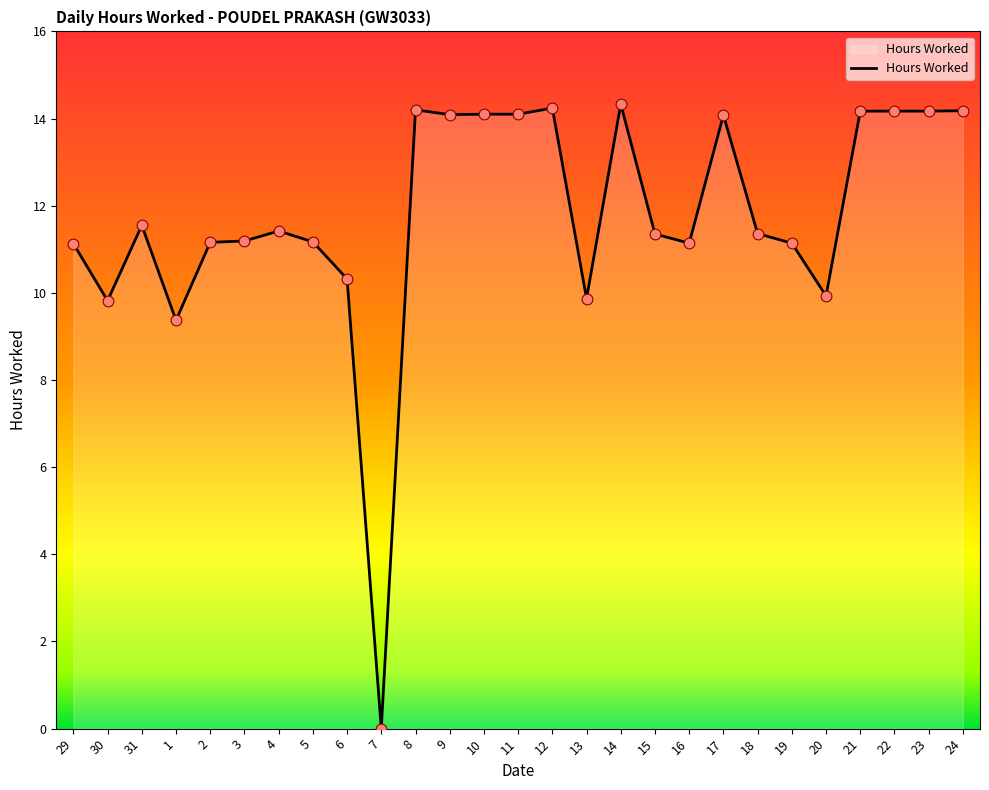

Which has a higher value, 20 or 17?

17